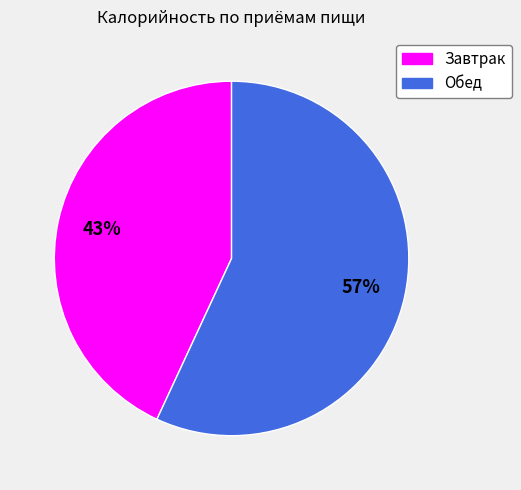

What percentage is the Обед slice, to the nearest percent?

57%